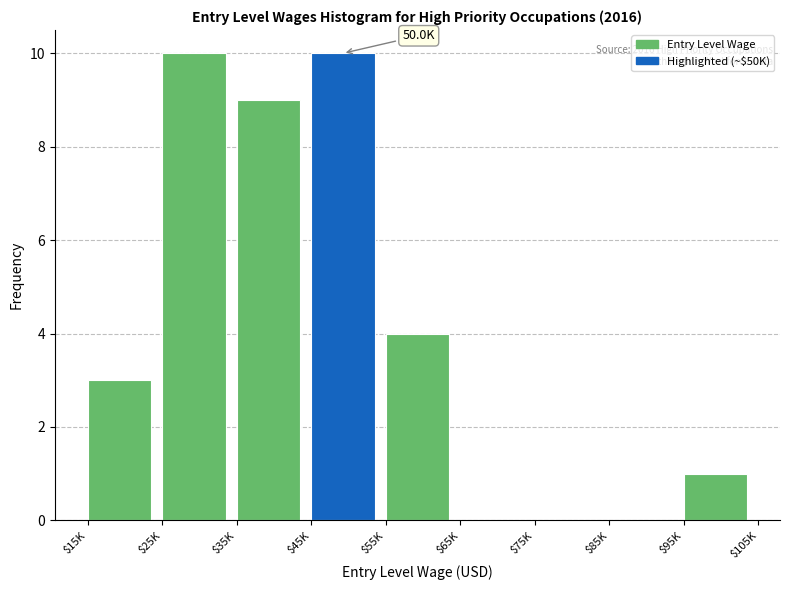

What is the greatest value displayed?

10